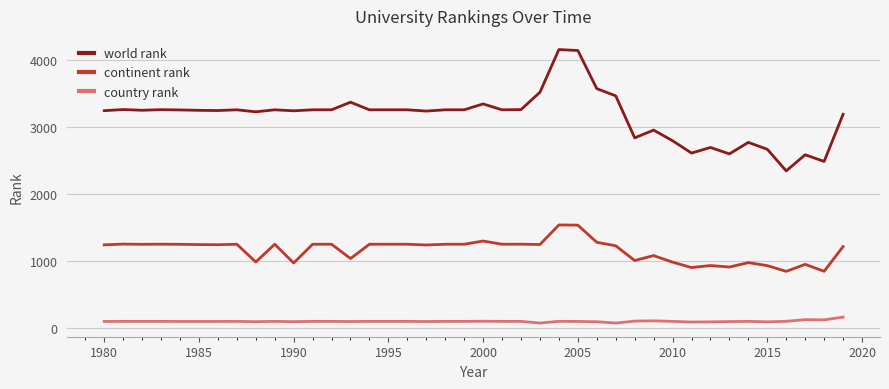

At how many categories does at least one series exceed 1050?

40